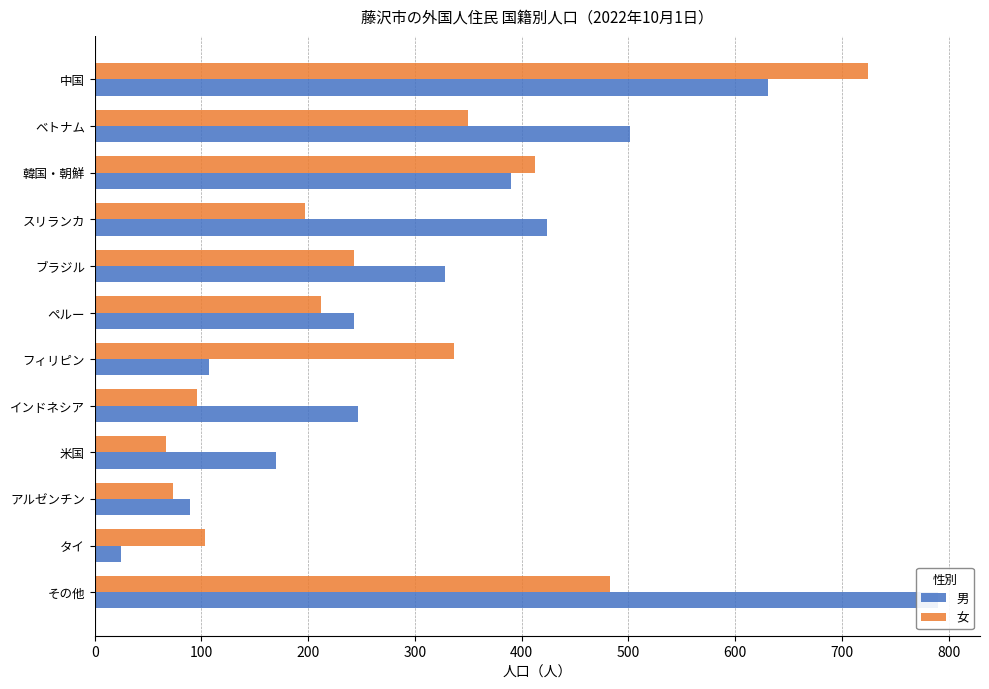

What is the greatest value displayed?

790